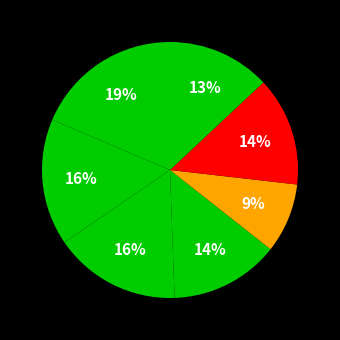

Count the number of slices in the pie.

7